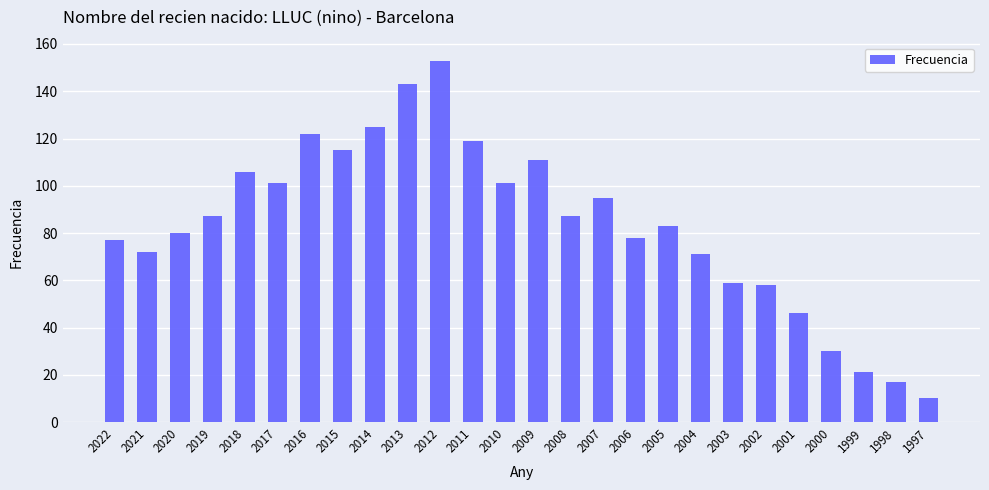

Does the chart contain stacked bars?

No